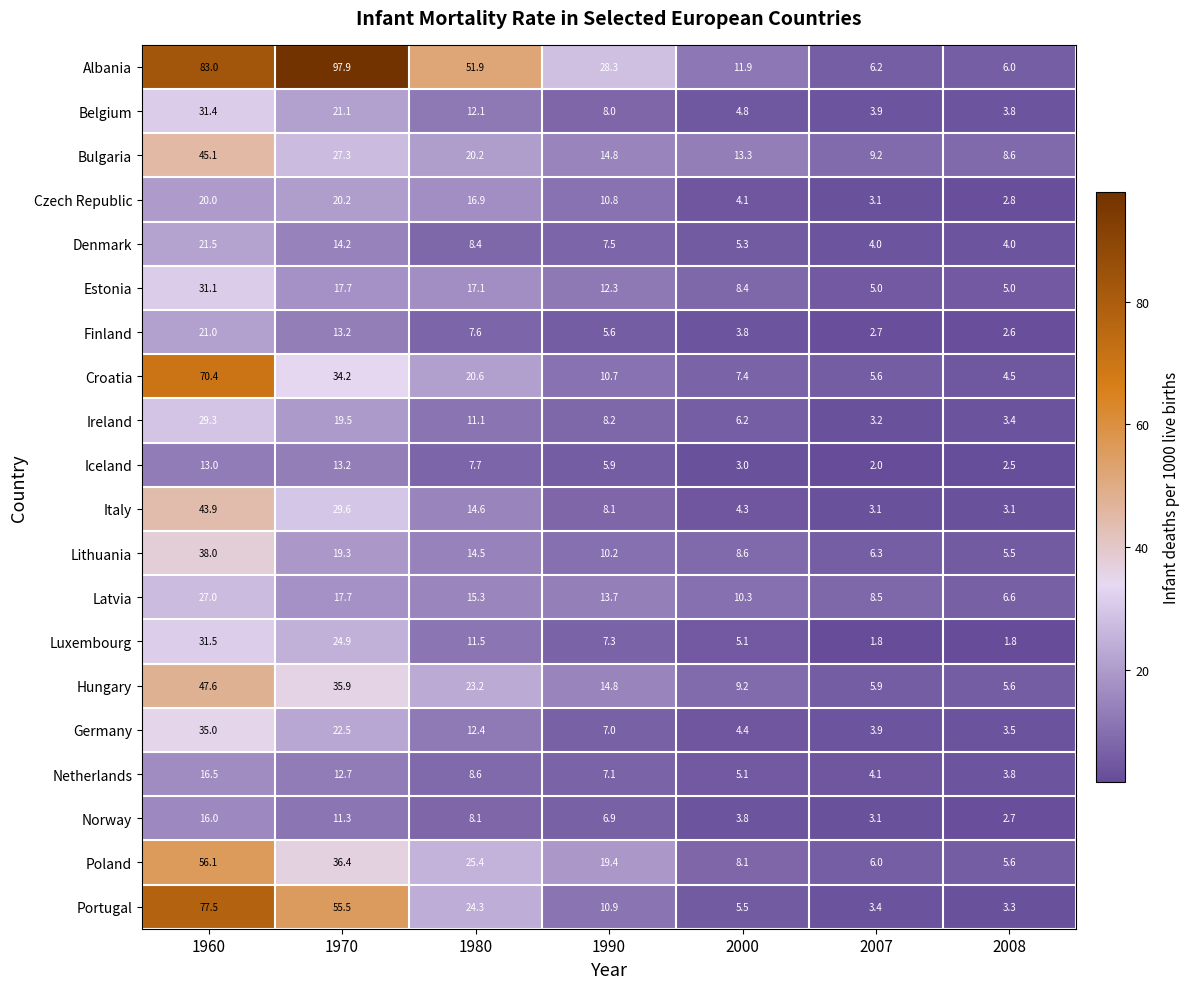

How many data points in Luxembourg are above 7?

4